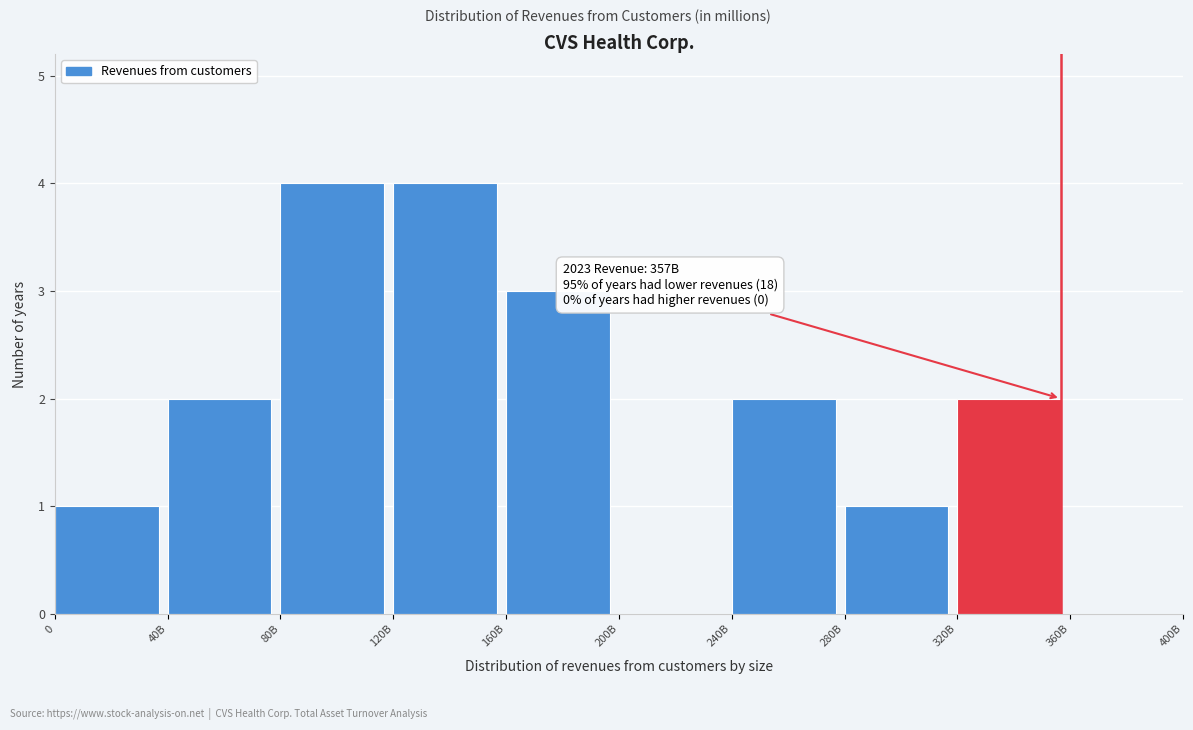

Reading left to right, list all the values displayed in this chart.

0=1	40B=2	80B=4	120B=4	160B=3	200B=0	240B=2	280B=1	320B=2	360B=0